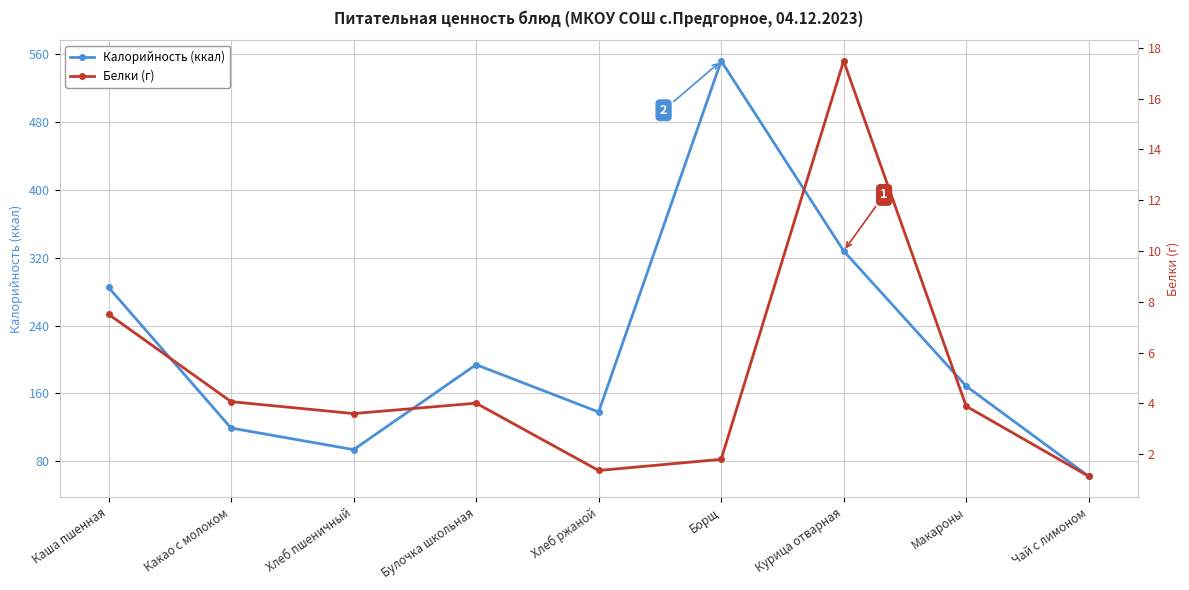

Where does the Калорийность (ккал) series first go above 168?

Каша пшенная